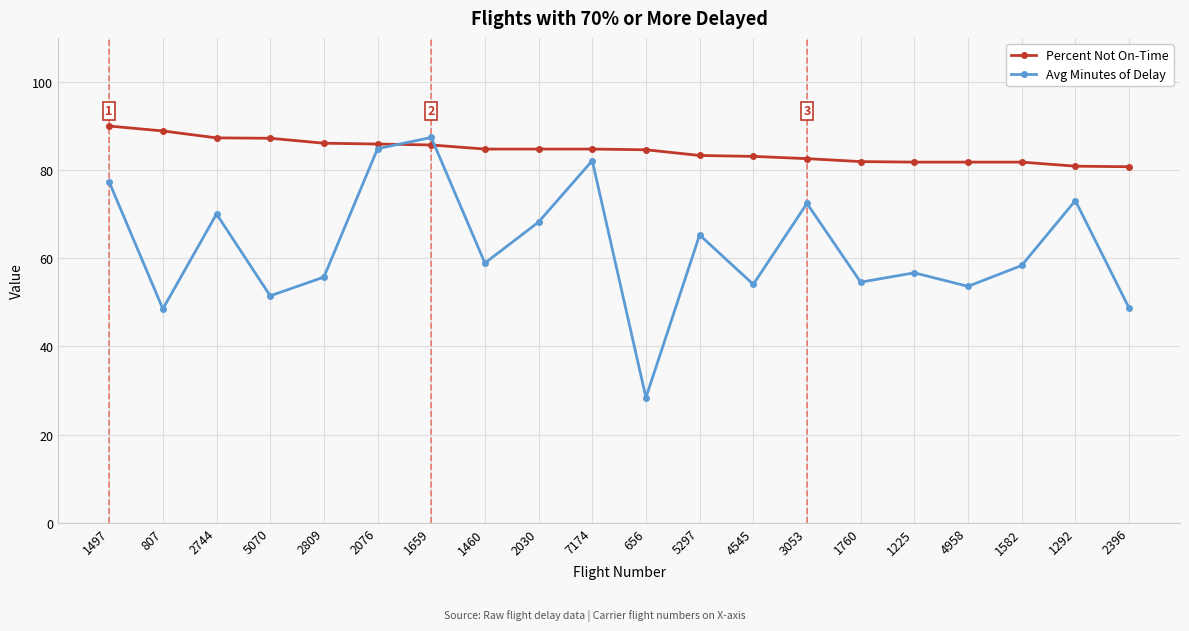

Which label corresponds to the smallest value in the chart?

656